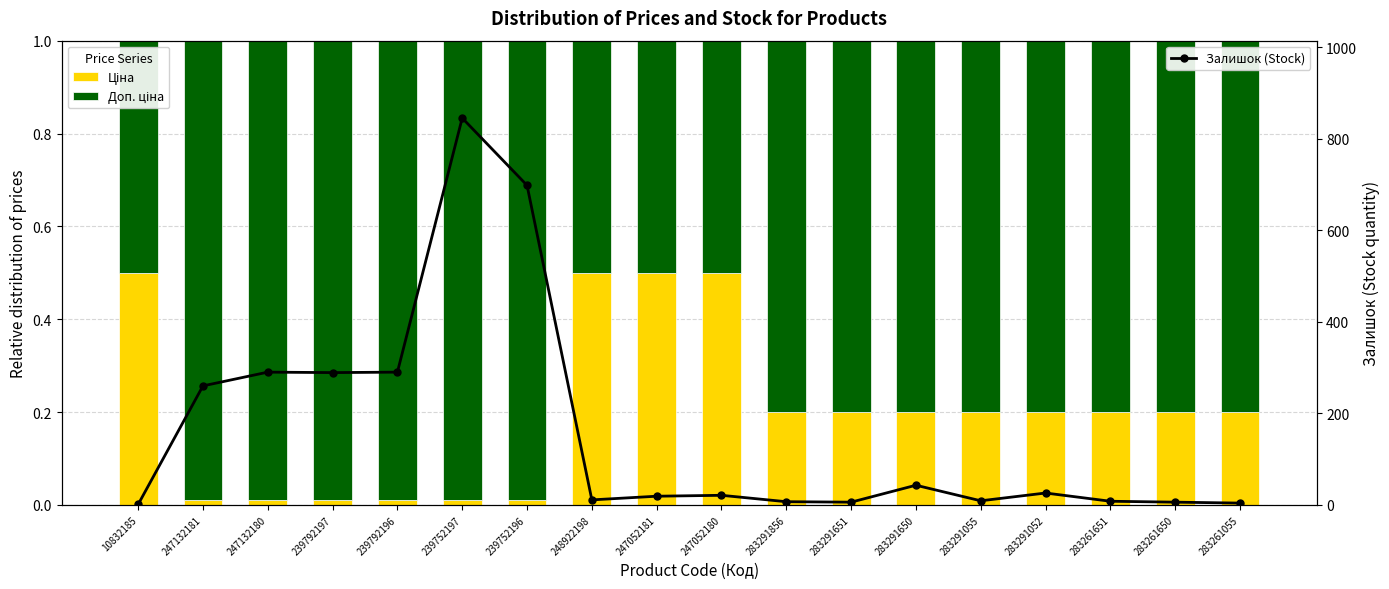

Is the value of Доп. ціна at 283291651 greater than the value of Залишок (Stock) at 239792197?

No